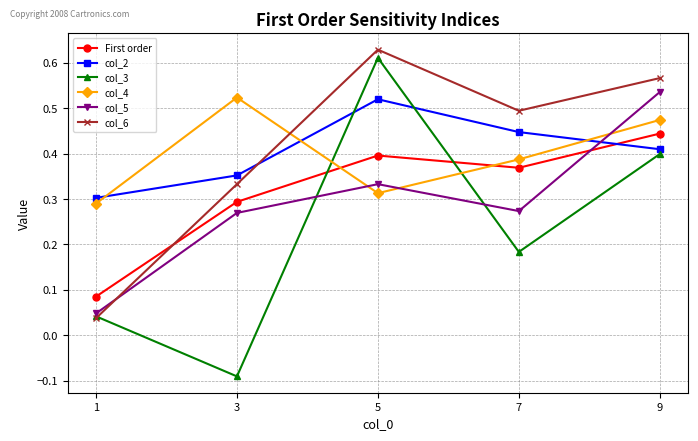

Is it true that col_3 equals 0.0 at 7?

False